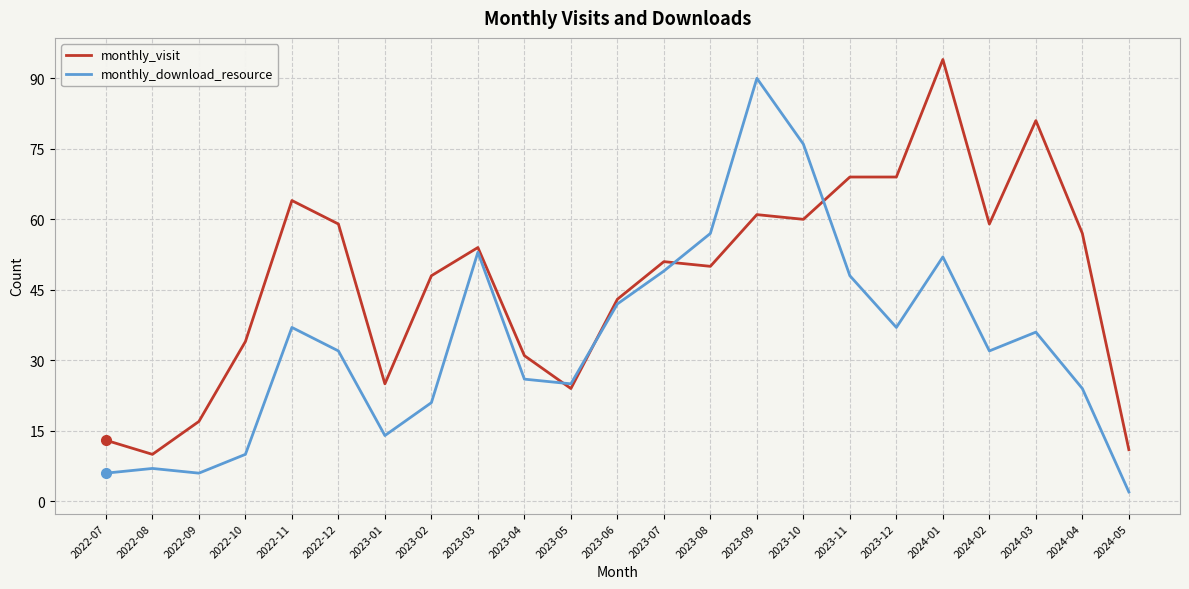

The value of monthly_visit at 2024-05 is 11. True or false?

True